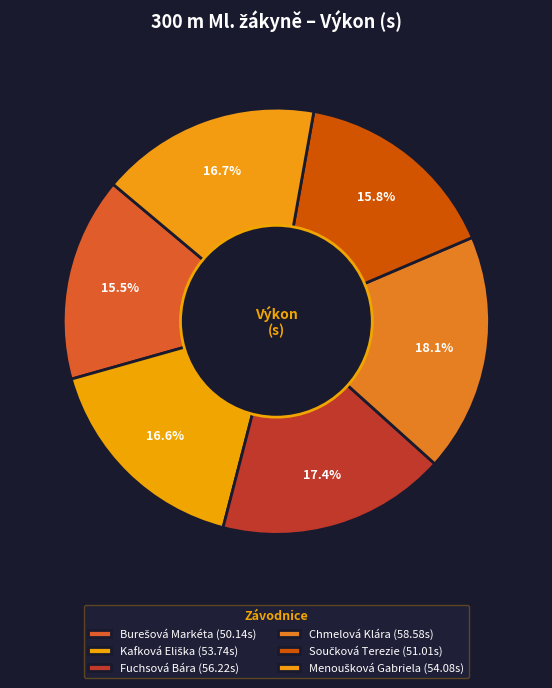

True or false: Burešová Markéta accounts for 3% of the total.

False